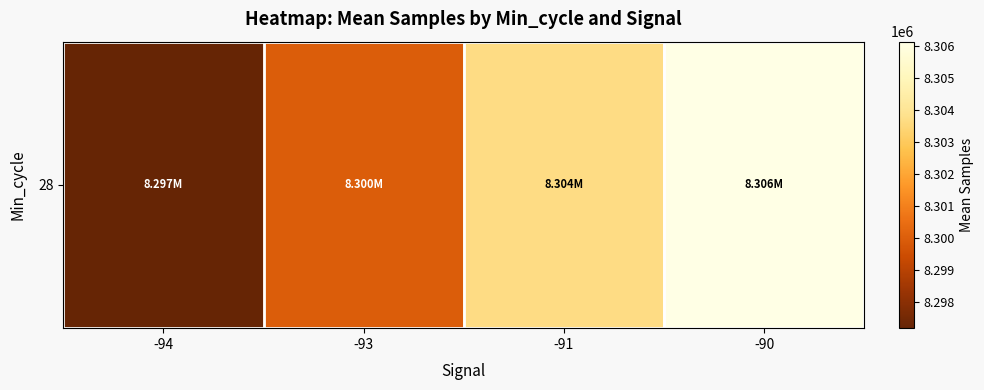

Reading right to left, extract all data points from this chart.

8306128.5	8303663.5	8299955.5	8297179.3